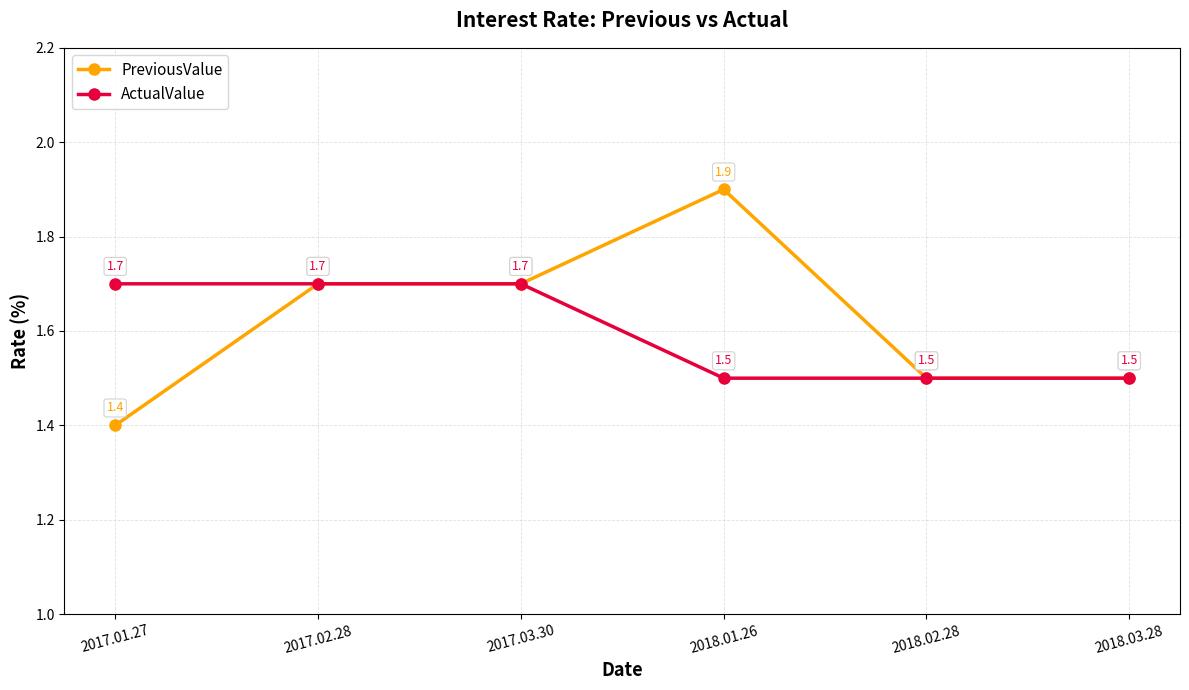

What is the total value across all series at 2017.03.30?

3.4